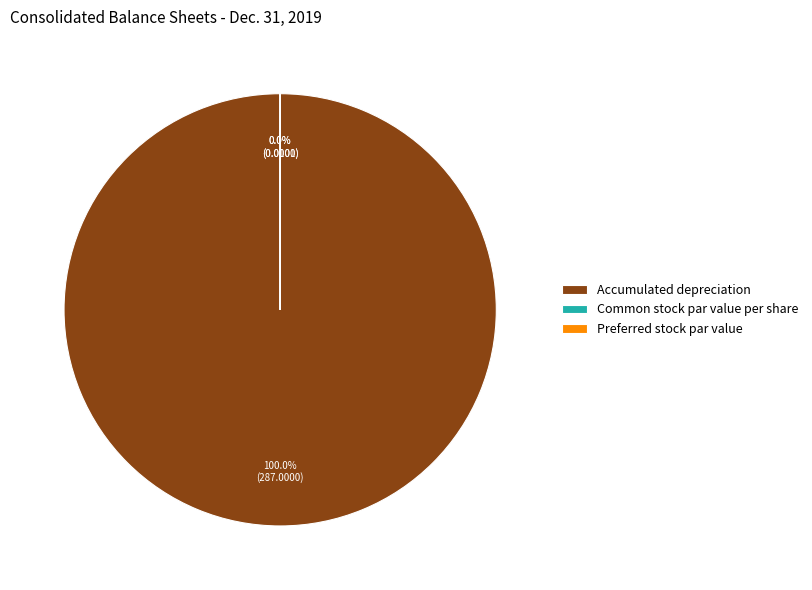

To the nearest percent, what is the average slice percentage?

33%